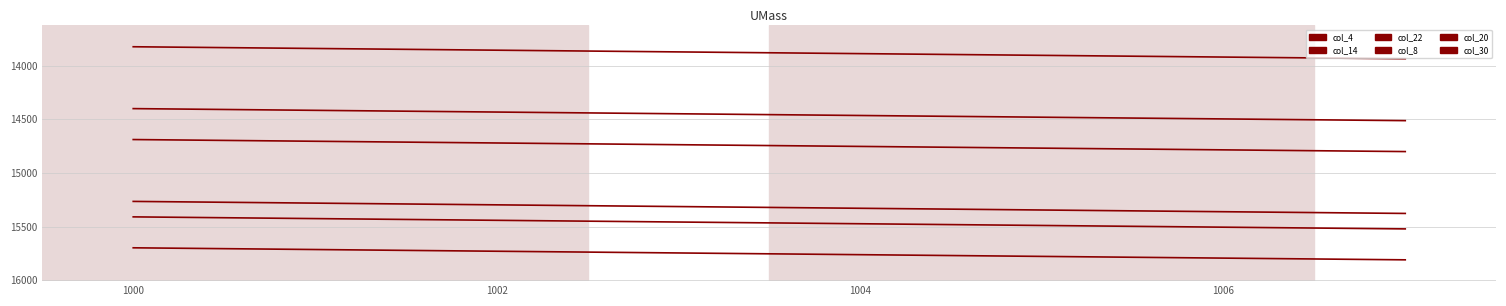

Is this an area chart (filled region under the line)?

No